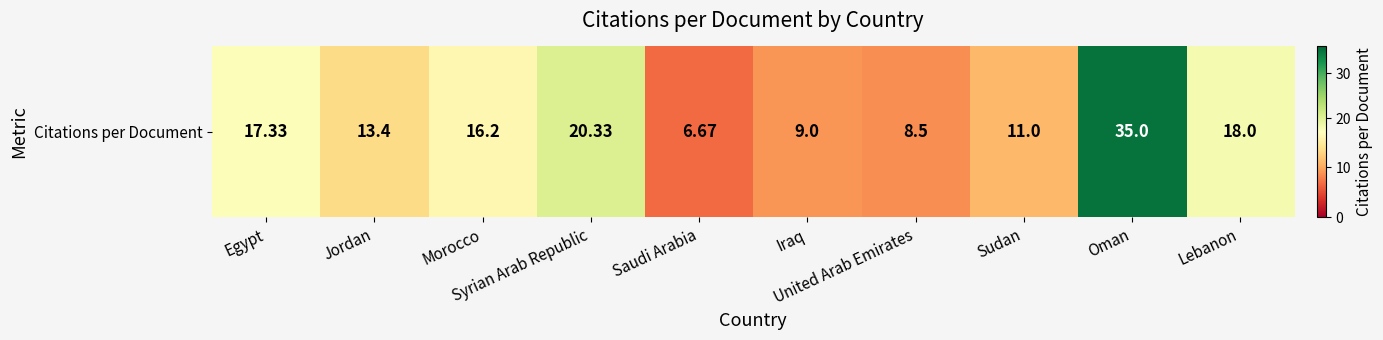

Rank the categories by value from lowest to highest.

Saudi Arabia, United Arab Emirates, Iraq, Sudan, Jordan, Morocco, Egypt, Lebanon, Syrian Arab Republic, Oman